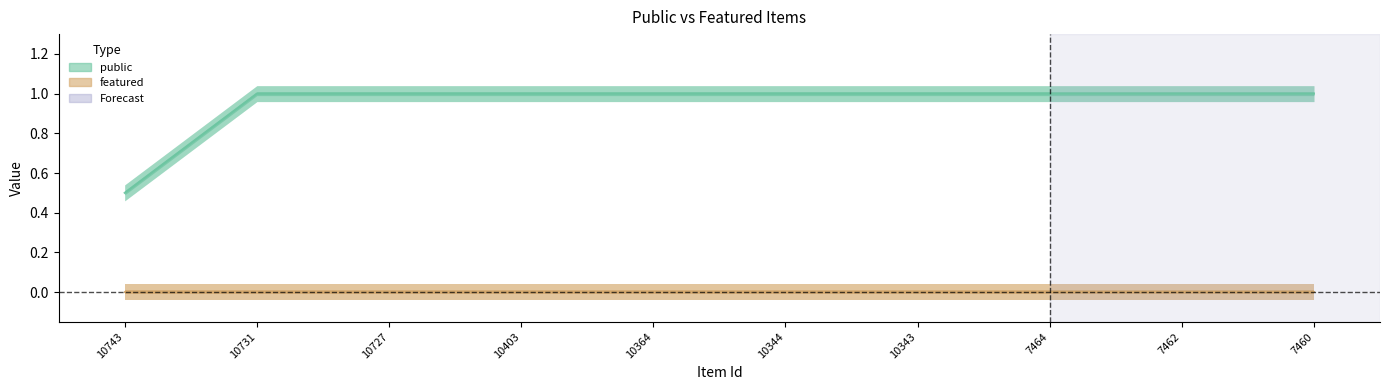

Count the number of categories in the chart.

10